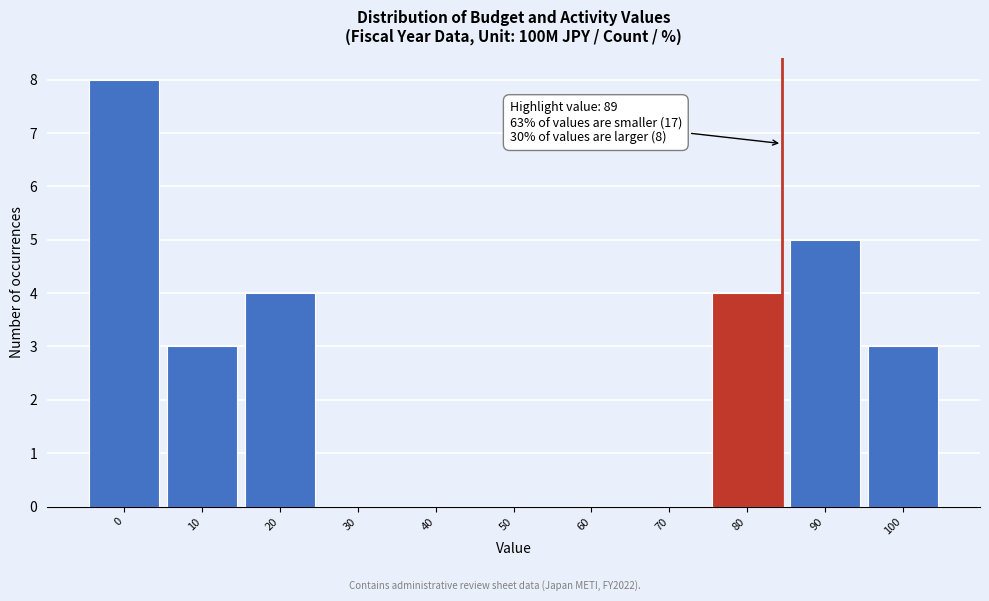

Reading right to left, what are all the values shown in this chart?

100=3	90=5	80=4	70=0	60=0	50=0	40=0	30=0	20=4	10=3	0=8